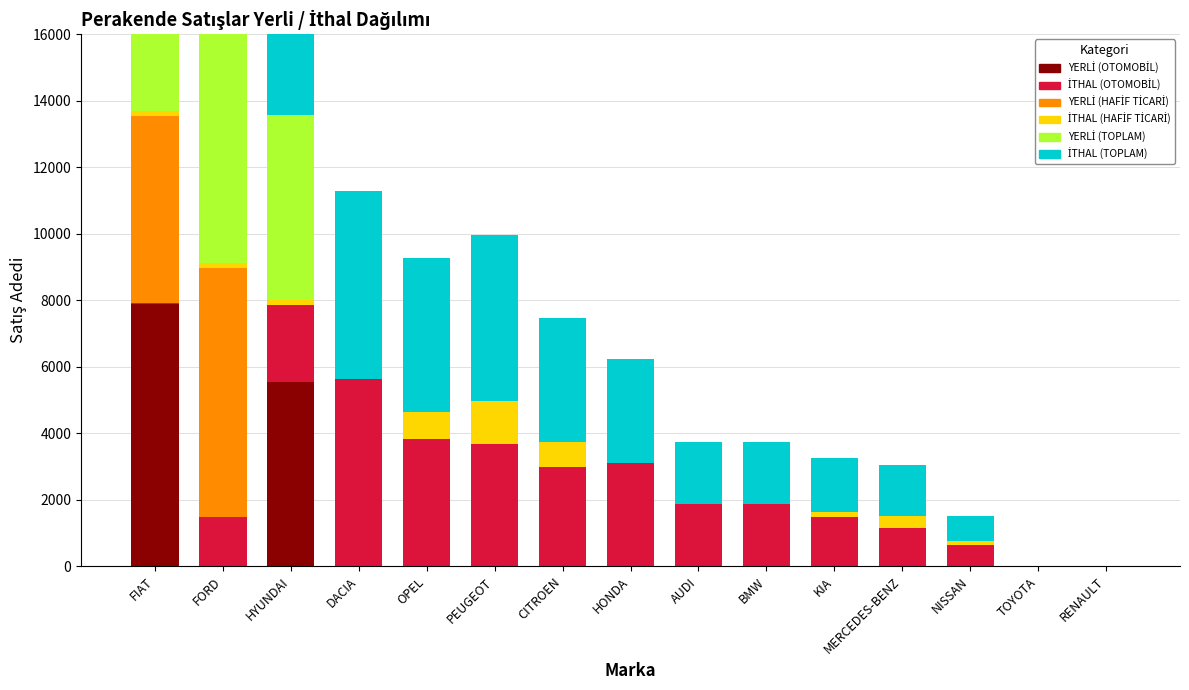

What is the spread (max minus min) of values at KIA?

1623